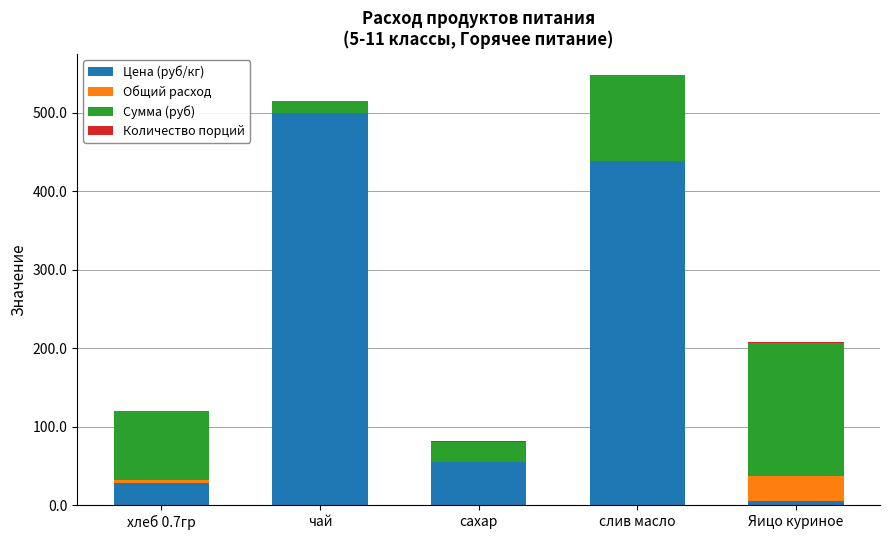

What is the sum of all Цена (руб/кг) values?

1028.0